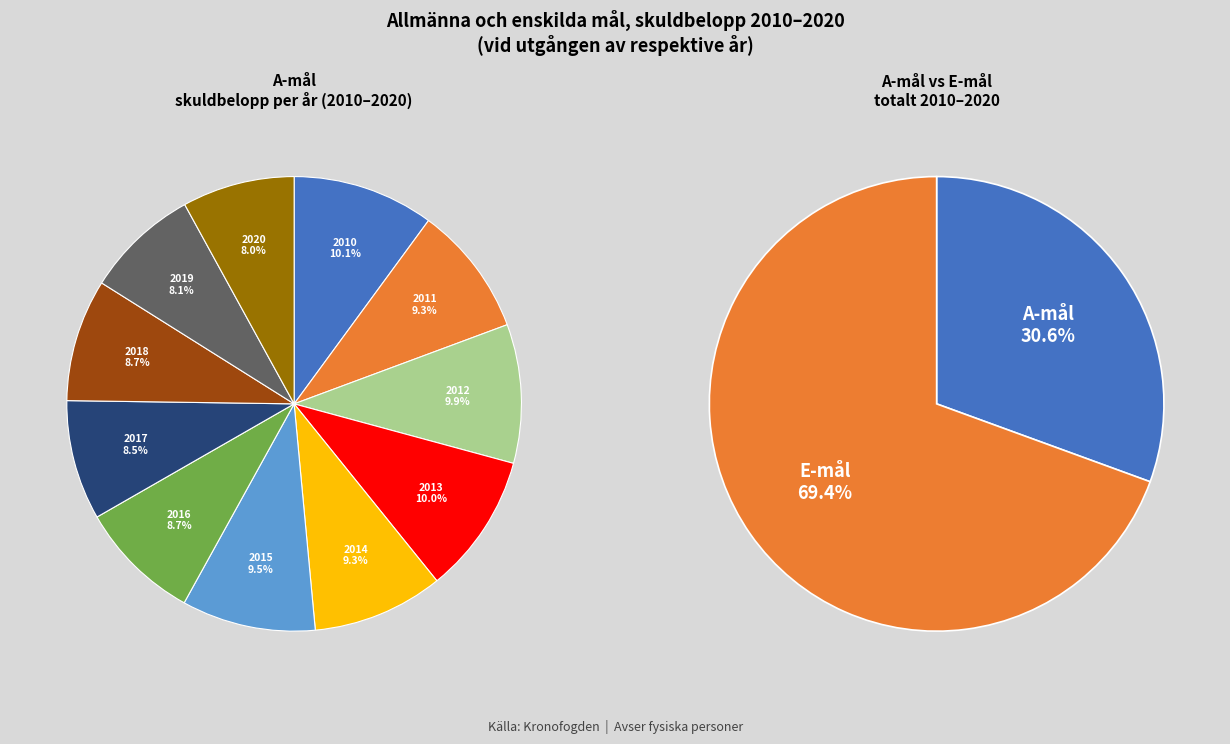

What is the change in value from A-mål to E-mål?

+15157881390